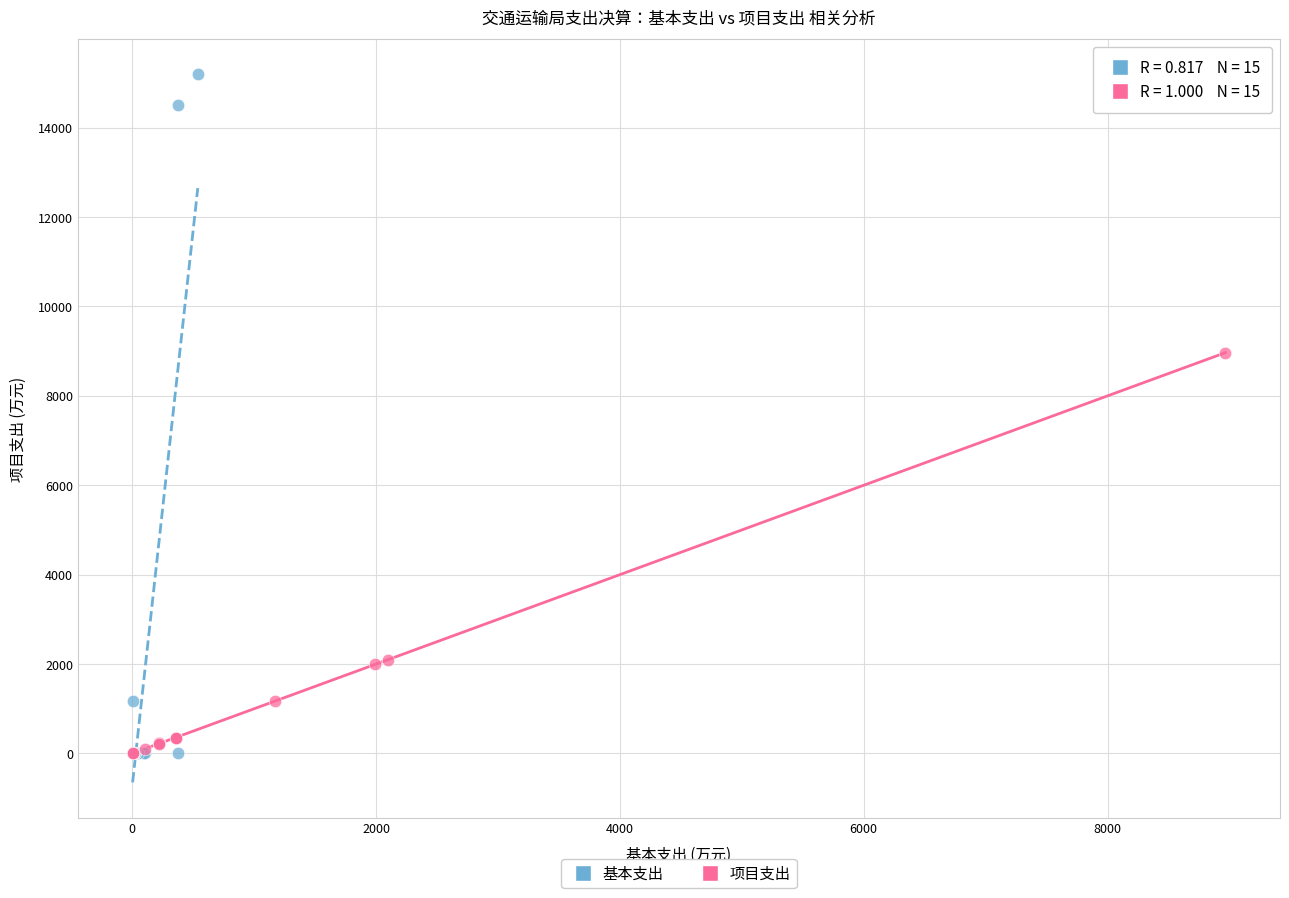

Which series has the largest Y range (max minus min)?

基本支出